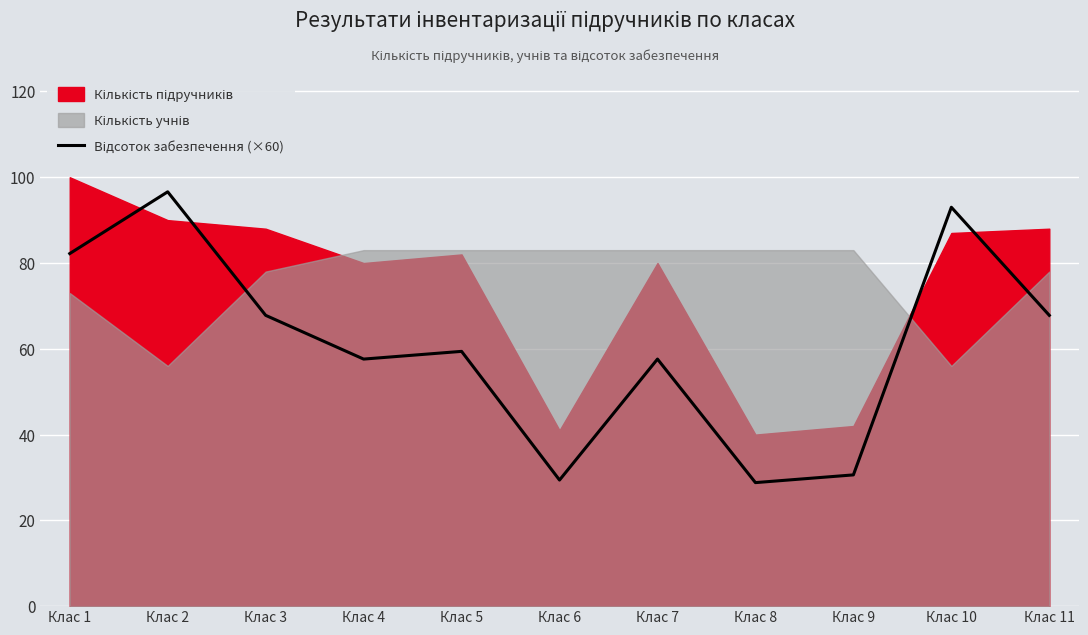

What is the difference between the second highest and second lowest values?

63.6